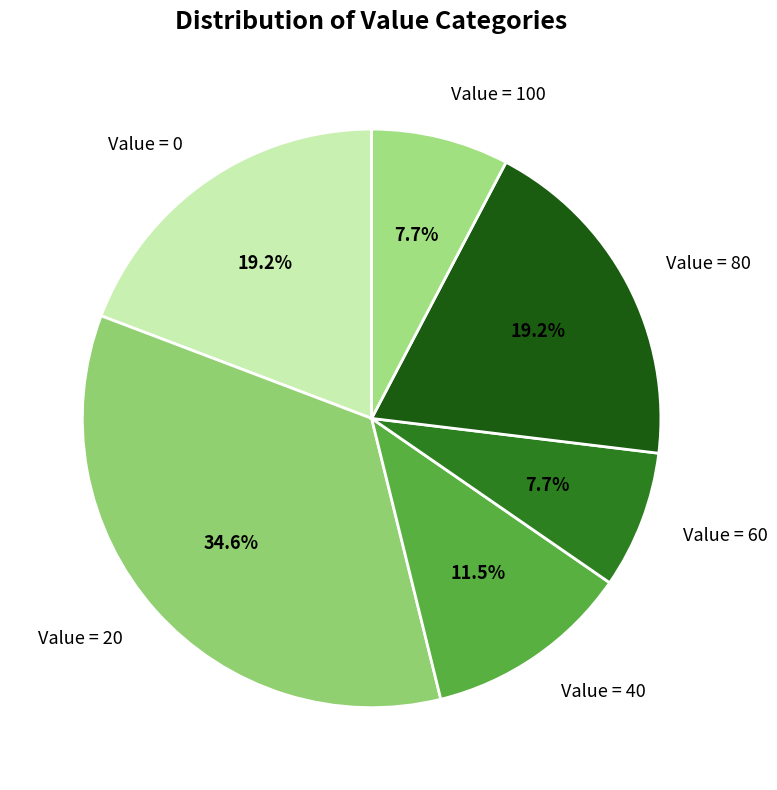

Is there any slice that represents more than half of the pie?

No